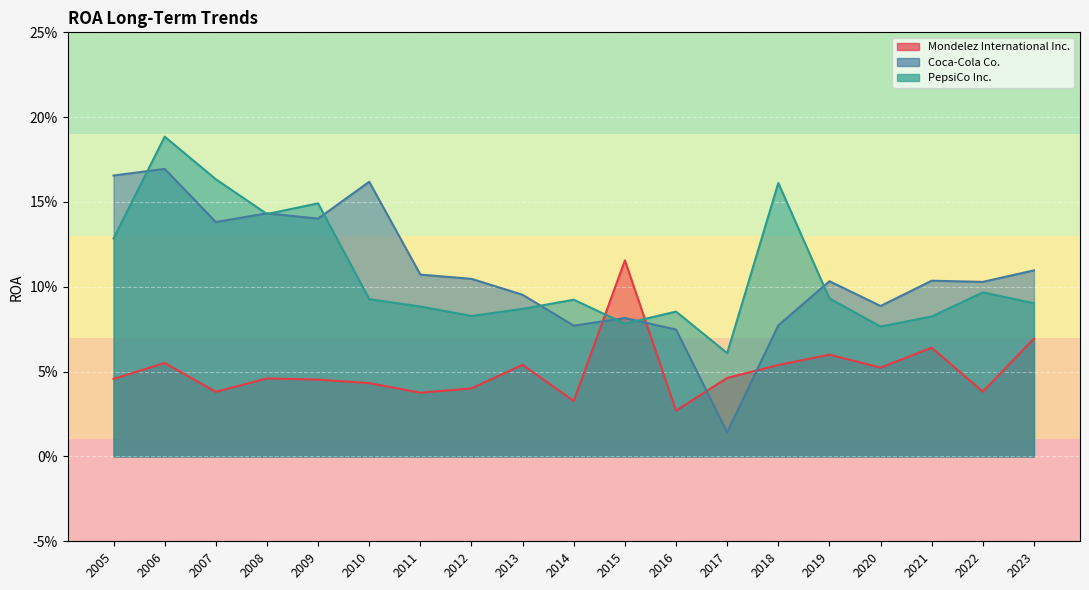

List the series in order of their peak value, lowest first.

Mondelez International Inc., Coca-Cola Co., PepsiCo Inc.